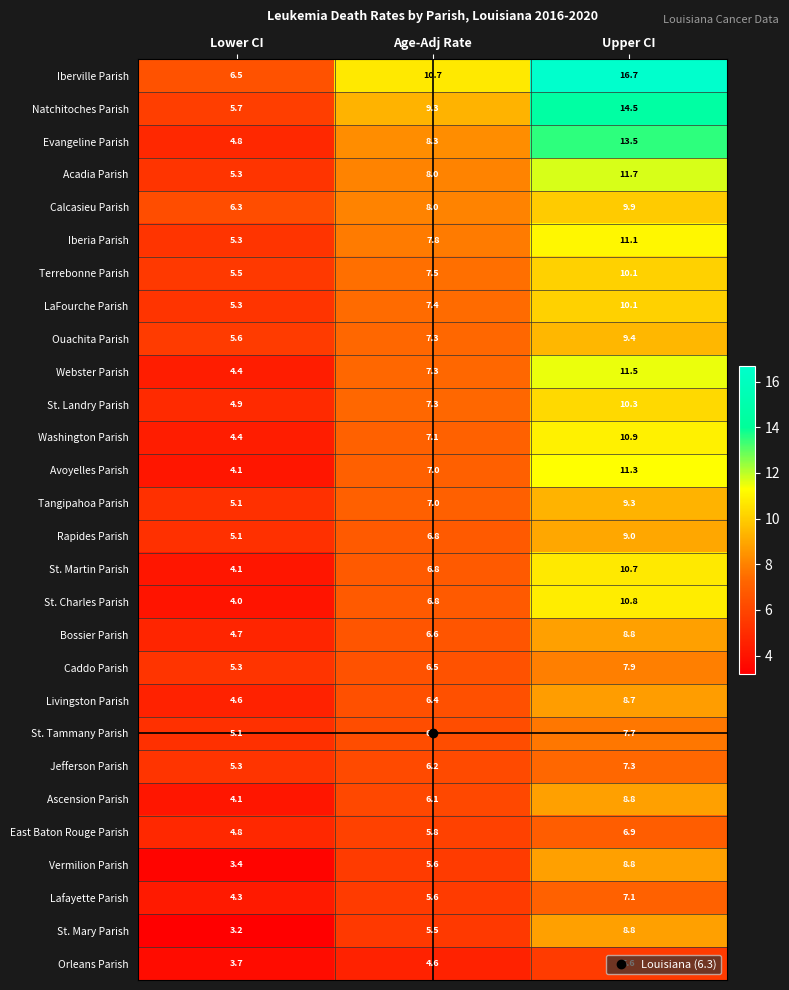

What is the greatest value displayed?

16.7